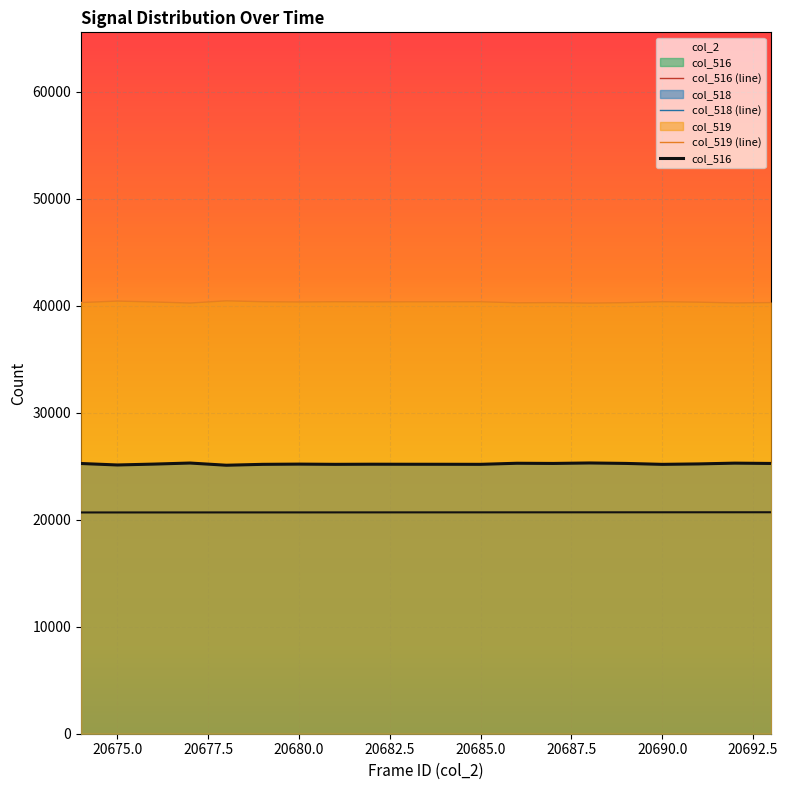

True or false: col_516 and col_2 intersect in this chart.

False